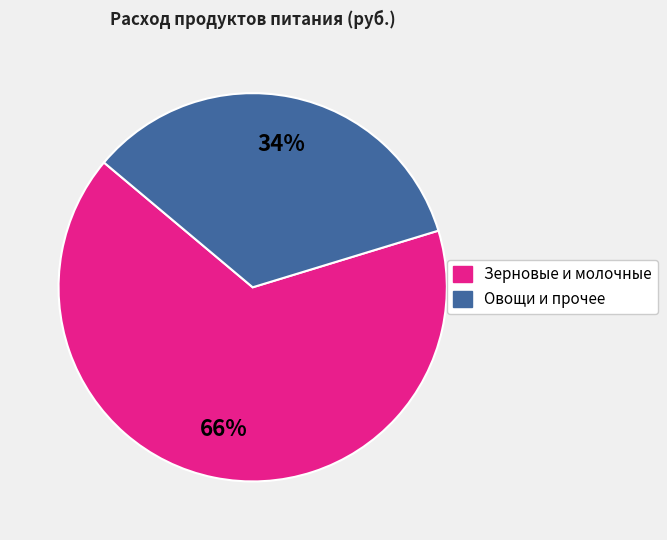

To the nearest percent, what is the difference between the largest and smallest slice percentages?

32%